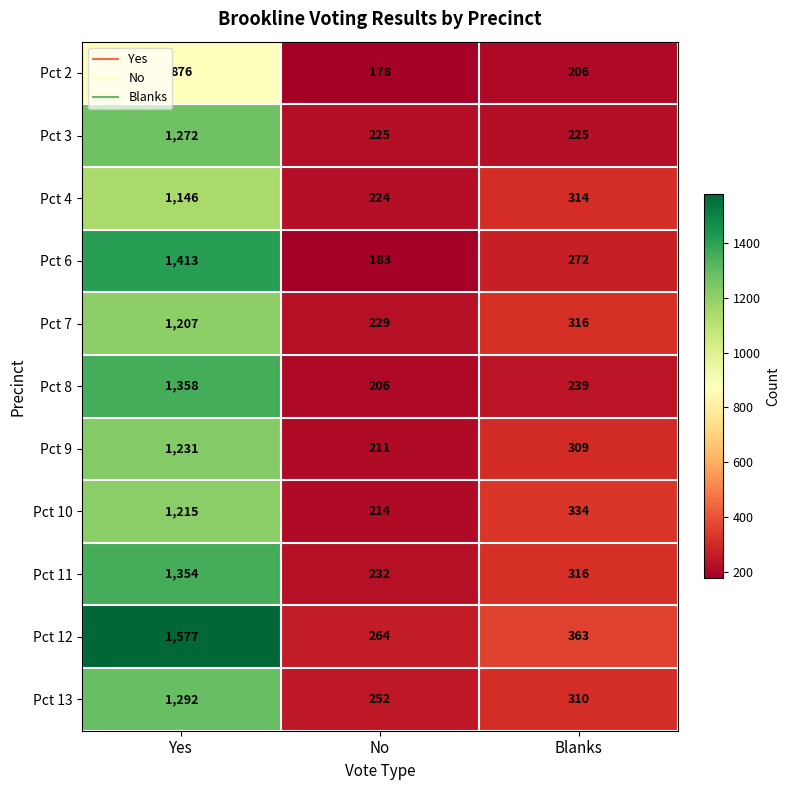

Rank the series by their maximum value, from lowest to highest.

Pct 2, Pct 4, Pct 7, Pct 10, Pct 9, Pct 3, Pct 13, Pct 11, Pct 8, Pct 6, Pct 12